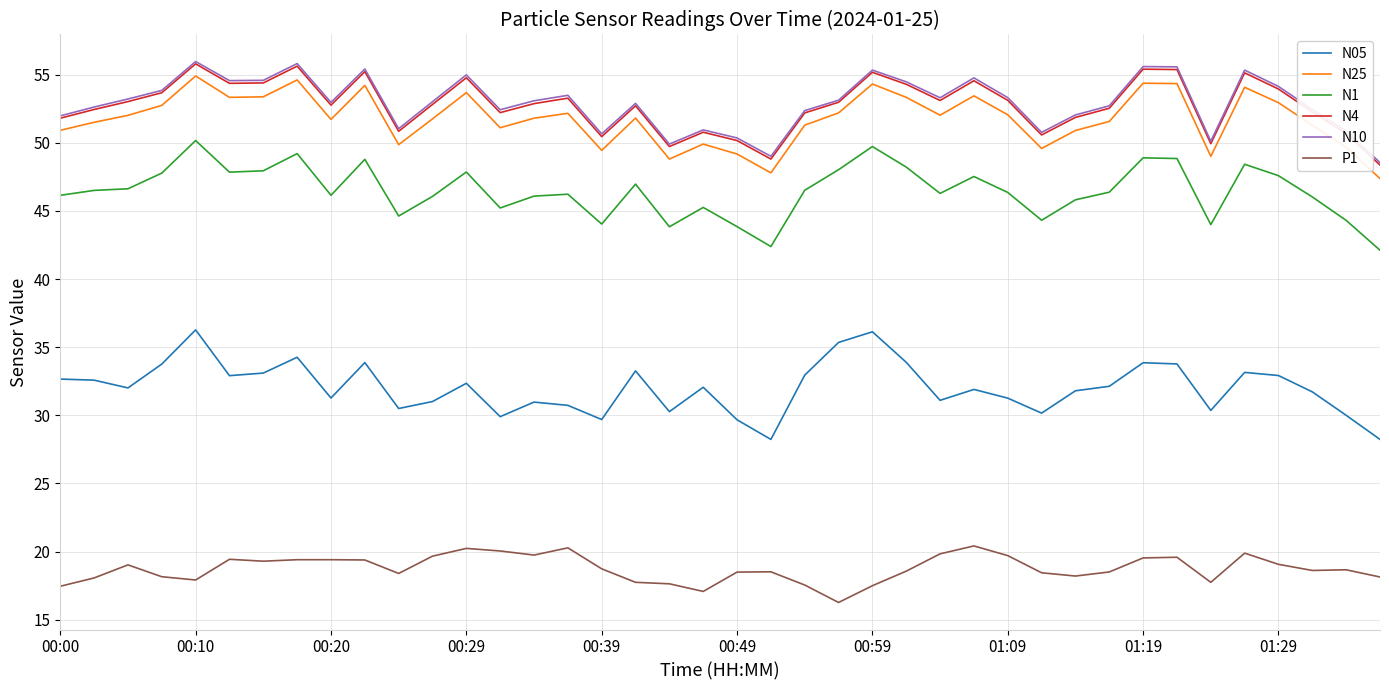

True or false: N25 and N10 cross at least once.

False